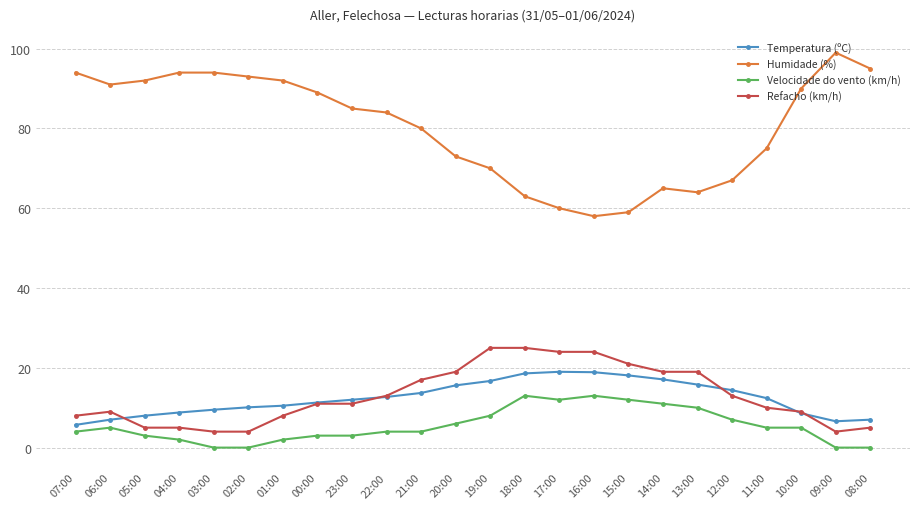

True or false: Temperatura (ºC) and Humidade (%) cross at least once.

False